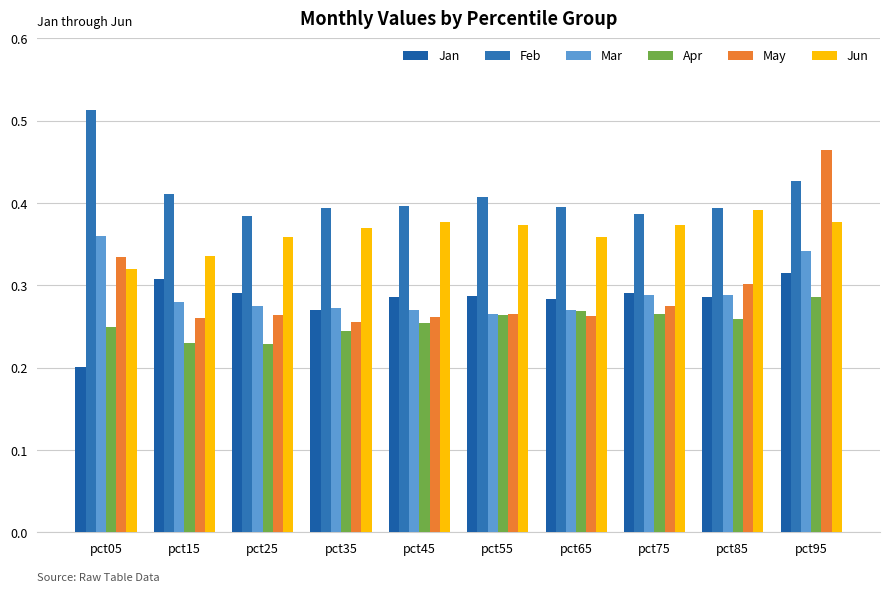

What is the difference between the second highest and minimum values in the Mar series?

0.1